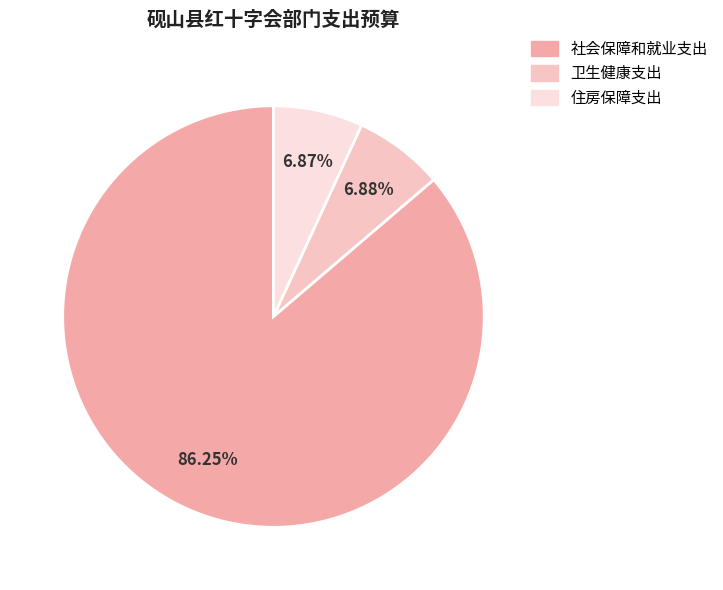

Combined, what portion of the pie is 社会保障和就业支出 and 卫生健康支出?

93.1%